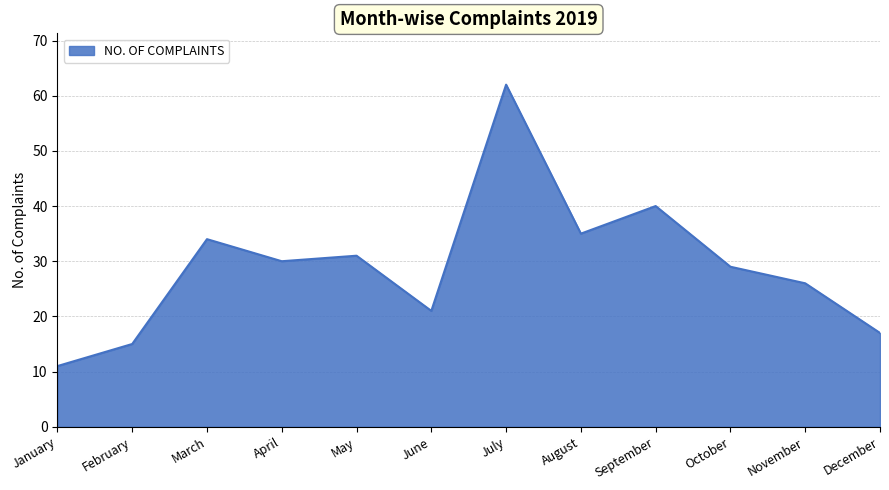

At which label does the data first exceed 30?

March